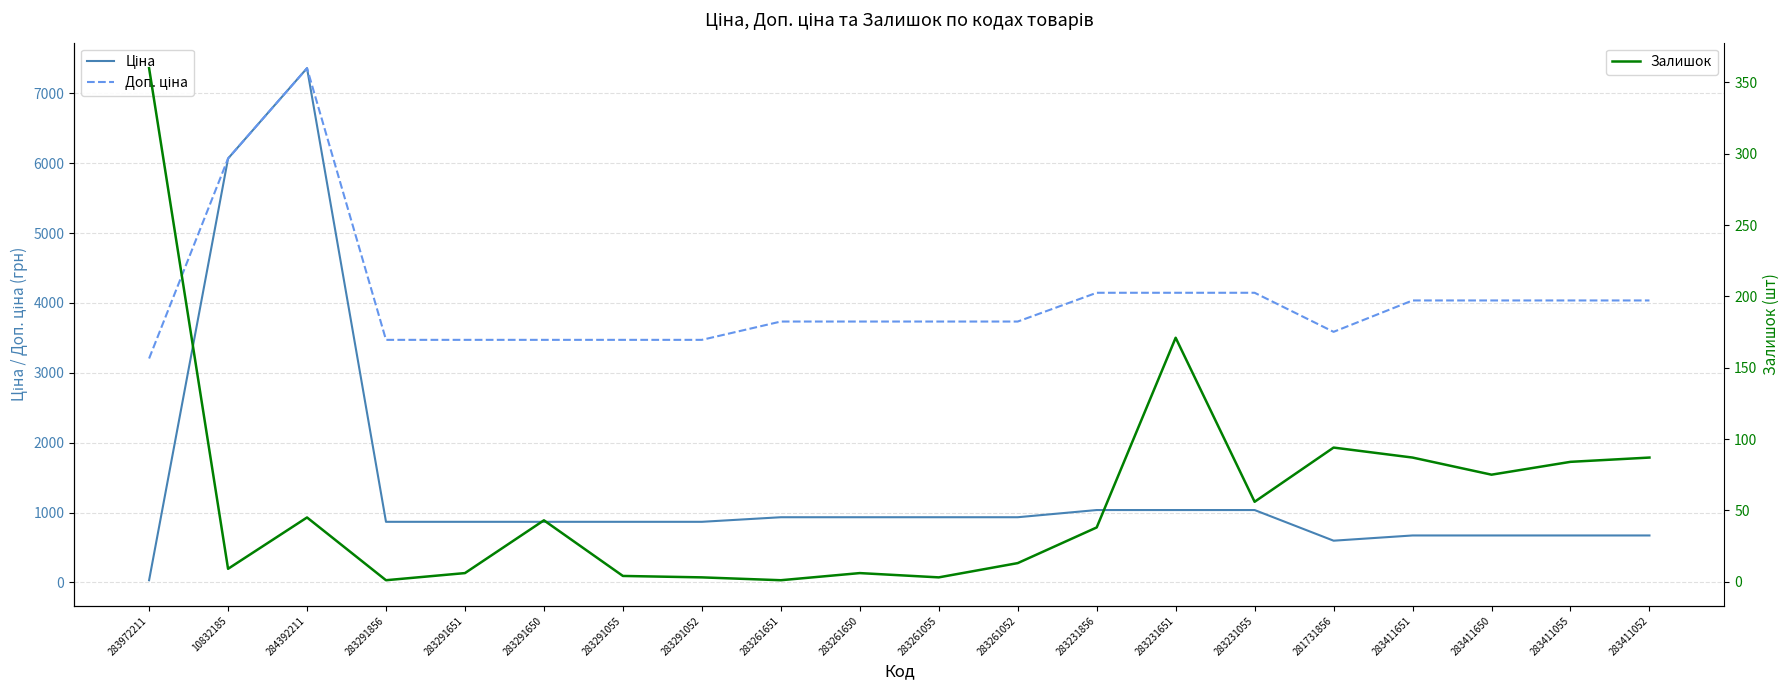

What position from the left is 284392211?

3